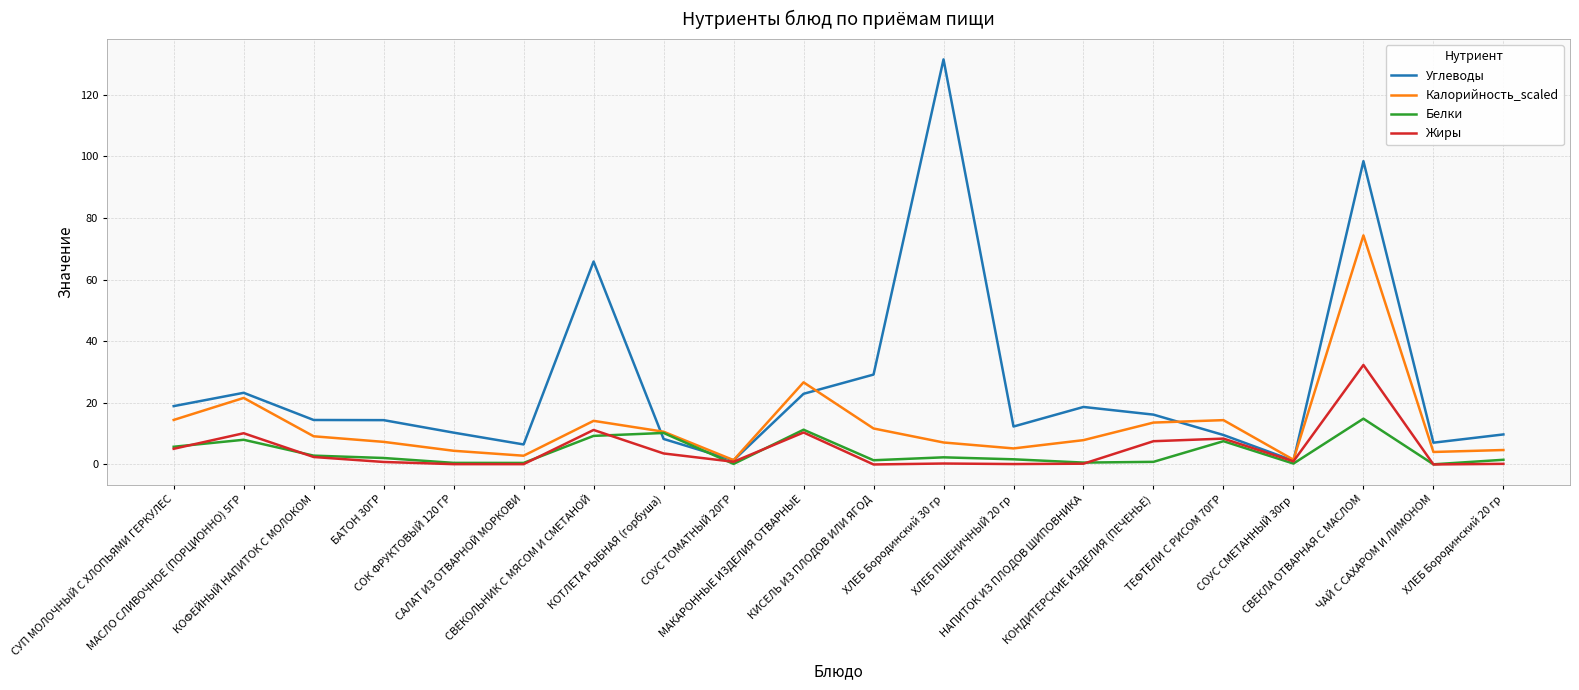

Which series has the largest total across all categories?

Углеводы